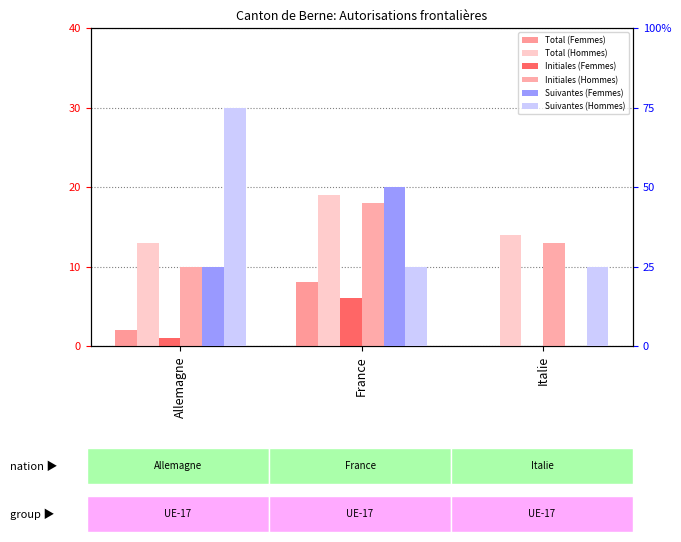

Where is Suivantes (Femmes) nearest to the value 1?

Allemagne